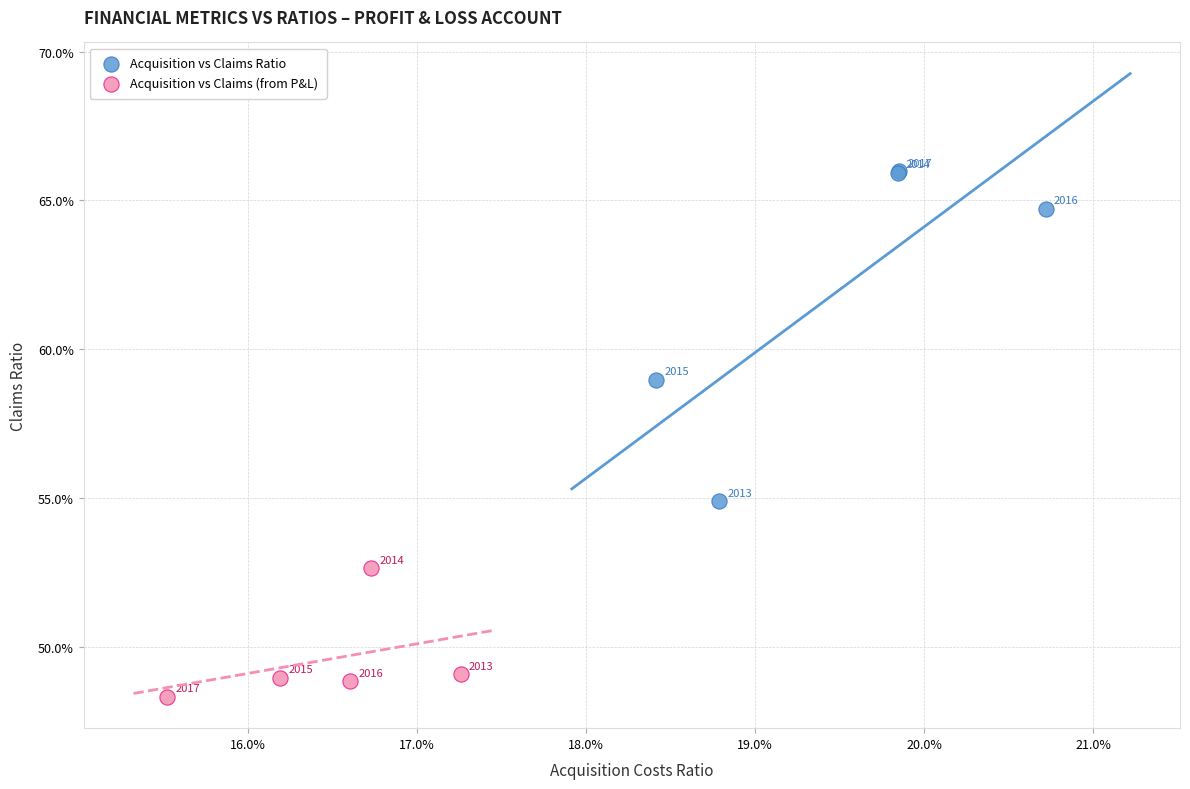

Which series contains the highest Y value?

Acquisition vs Claims Ratio